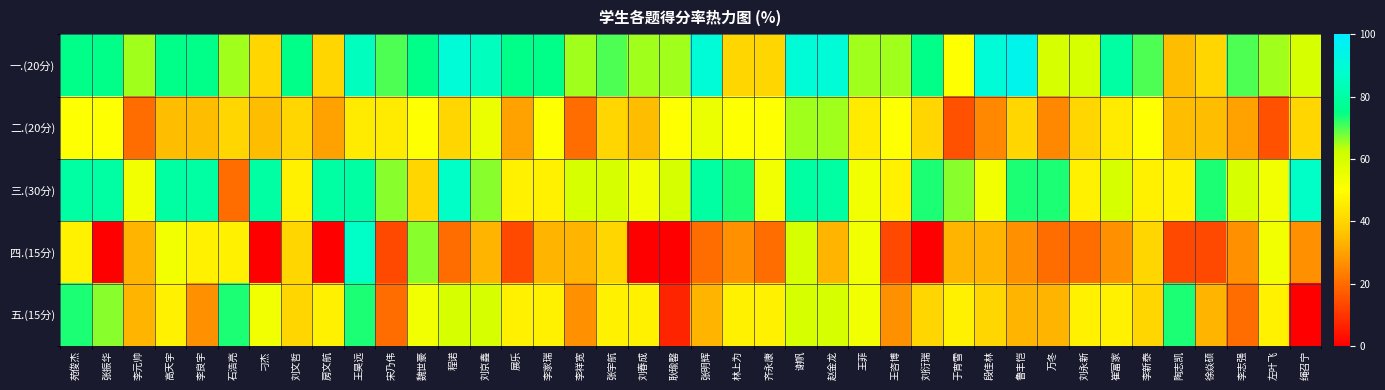

Reading left to right, what are all the values shown in this chart?

一.(20分): 苑俊杰=75.0	张振华=75.0	李元帅=65.0	高天宇=75.0	李良宇=75.0	石浩亮=65.0	刁杰=40.0	刘文哲=75.0	房文航=40.0	王昊远=85.0	宋乃伟=70.0	魏世豪=75.0	程诺=90.0	刘京鑫=85.0	展乐=75.0	李家瑞=75.0	李祥宽=65.0	张宇航=70.0	刘春成=65.0	耿瑜罄=65.0	张明辉=90.0	林上为=40.0	齐永康=40.0	谢帆=90.0	赵金龙=90.0	王菲=65.0	王咨博=65.0	刘衍瑞=75.0	于宵雪=50.0	段佳林=90.0	鲁丰恺=95.0	万冬=60.0	刘永新=60.0	崔富家=80.0	李新泰=70.0	陶志凯=35.0	徐焱硕=40.0	李志强=70.0	左叶飞=65.0	绳召宁=60.0
二.(20分): 苑俊杰=50.0	张振华=50.0	李元帅=20.0	高天宇=35.0	李良宇=35.0	石浩亮=40.0	刁杰=35.0	刘文哲=40.0	房文航=30.0	王昊远=45.0	宋乃伟=45.0	魏世豪=50.0	程诺=40.0	刘京鑫=55.0	展乐=30.0	李家瑞=50.0	李祥宽=20.0	张宇航=40.0	刘春成=35.0	耿瑜罄=50.0	张明辉=55.0	林上为=50.0	齐永康=50.0	谢帆=65.0	赵金龙=65.0	王菲=45.0	王咨博=50.0	刘衍瑞=40.0	于宵雪=15.0	段佳林=25.0	鲁丰恺=40.0	万冬=25.0	刘永新=40.0	崔富家=45.0	李新泰=50.0	陶志凯=35.0	徐焱硕=35.0	李志强=30.0	左叶飞=15.0	绳召宁=40.0
三.(30分): 苑俊杰=80.0	张振华=80.0	李元帅=53.3	高天宇=80.0	李良宇=80.0	石浩亮=20.0	刁杰=80.0	刘文哲=46.7	房文航=80.0	王昊远=80.0	宋乃伟=66.7	魏世豪=40.0	程诺=86.7	刘京鑫=66.7	展乐=46.7	李家瑞=46.7	李祥宽=60.0	张宇航=60.0	刘春成=53.3	耿瑜罄=60.0	张明辉=80.0	林上为=73.3	齐永康=53.3	谢帆=80.0	赵金龙=80.0	王菲=53.3	王咨博=46.7	刘衍瑞=73.3	于宵雪=66.7	段佳林=53.3	鲁丰恺=73.3	万冬=73.3	刘永新=46.7	崔富家=60.0	李新泰=46.7	陶志凯=46.7	徐焱硕=73.3	李志强=60.0	左叶飞=53.3	绳召宁=86.7
四.(15分): 苑俊杰=46.7	张振华=0.0	李元帅=33.3	高天宇=53.3	李良宇=46.7	石浩亮=46.7	刁杰=0.0	刘文哲=40.0	房文航=0.0	王昊远=86.7	宋乃伟=13.3	魏世豪=66.7	程诺=20.0	刘京鑫=33.3	展乐=13.3	李家瑞=33.3	李祥宽=33.3	张宇航=40.0	刘春成=0.0	耿瑜罄=0.0	张明辉=20.0	林上为=26.7	齐永康=20.0	谢帆=60.0	赵金龙=33.3	王菲=53.3	王咨博=13.3	刘衍瑞=0.0	于宵雪=33.3	段佳林=33.3	鲁丰恺=26.7	万冬=20.0	刘永新=20.0	崔富家=26.7	李新泰=40.0	陶志凯=13.3	徐焱硕=13.3	李志强=26.7	左叶飞=53.3	绳召宁=26.7
五.(15分): 苑俊杰=73.3	张振华=66.7	李元帅=33.3	高天宇=46.7	李良宇=26.7	石浩亮=73.3	刁杰=53.3	刘文哲=40.0	房文航=46.7	王昊远=73.3	宋乃伟=20.0	魏世豪=53.3	程诺=60.0	刘京鑫=60.0	展乐=46.7	李家瑞=46.7	李祥宽=26.7	张宇航=46.7	刘春成=46.7	耿瑜罄=6.7	张明辉=33.3	林上为=46.7	齐永康=46.7	谢帆=60.0	赵金龙=60.0	王菲=53.3	王咨博=26.7	刘衍瑞=40.0	于宵雪=46.7	段佳林=40.0	鲁丰恺=33.3	万冬=33.3	刘永新=46.7	崔富家=46.7	李新泰=40.0	陶志凯=73.3	徐焱硕=33.3	李志强=20.0	左叶飞=46.7	绳召宁=0.0